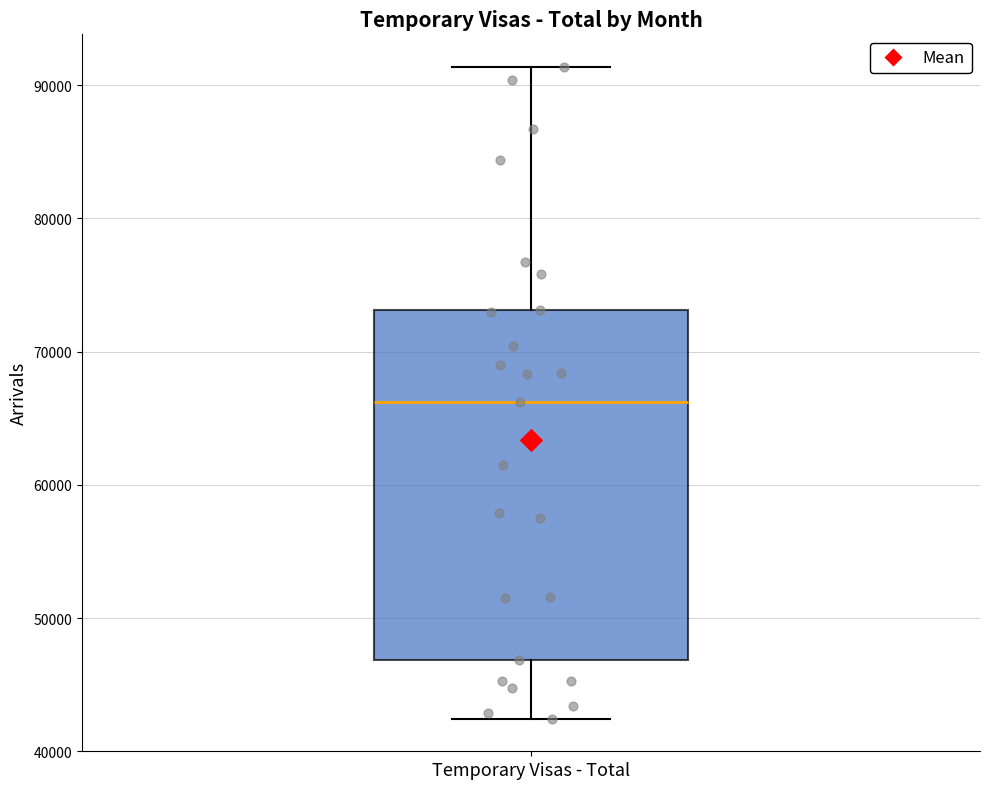

Read this box plot against the y-axis: the position of the median line, the range covered by the box, and the ends of both whiskers. The values are not printed on the chart, so give them approximately, as read against the axis.

median 66000, box 47000 to 73000, whiskers 42000 to 91000